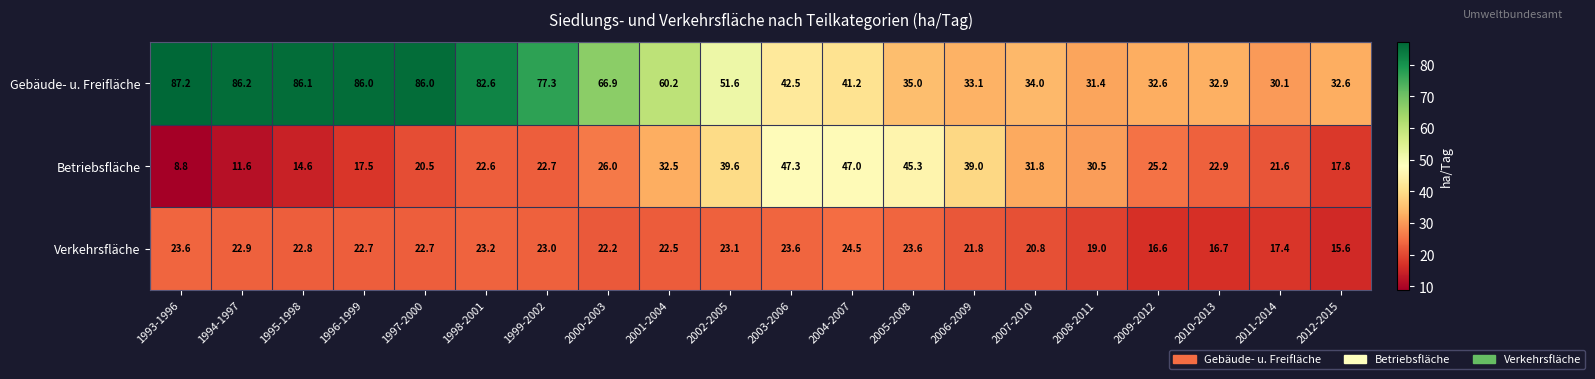

How many data points does each series have?

20